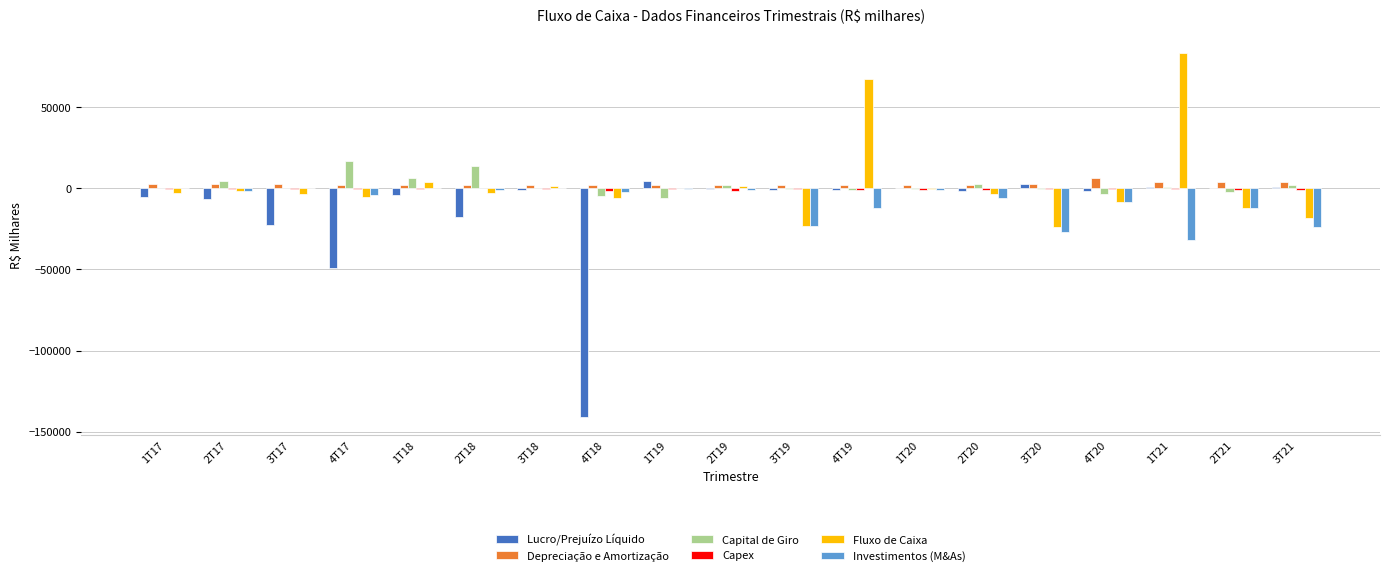

Count the number of data series in this chart.

6